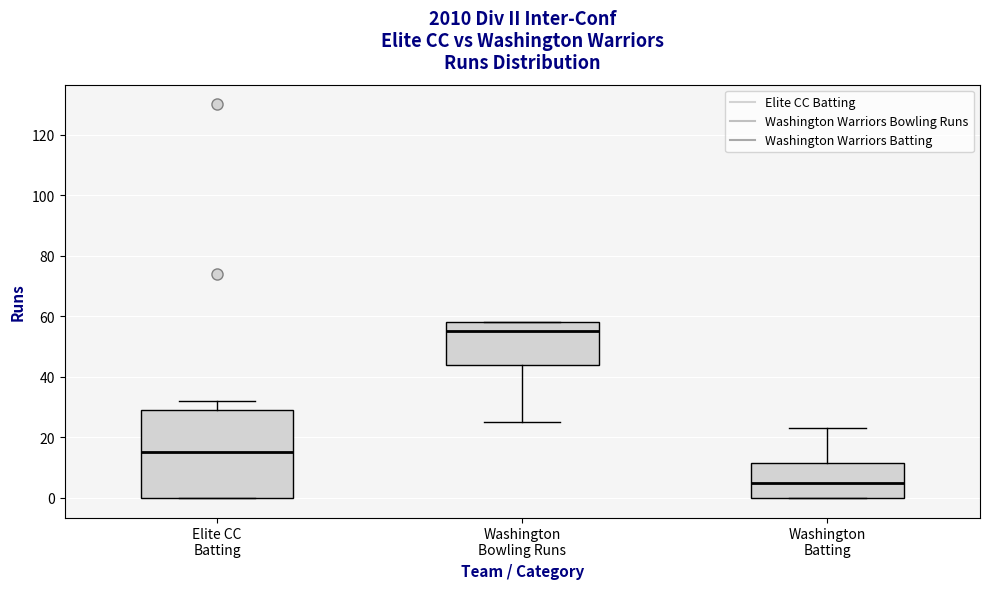

Reading left to right, read every box against the y-axis: the position of its median line, the range the box covers, and the ends of its whiskers. The values are not printed on the chart, so give them approximately, as read against the axis.

Elite CC Batting: median 16, box 0 to 30, whiskers 0 to 32
Washington Bowling Runs: median 56, box 44 to 58, whiskers 26 to 58
Washington Batting: median 6, box 0 to 12, whiskers 0 to 24